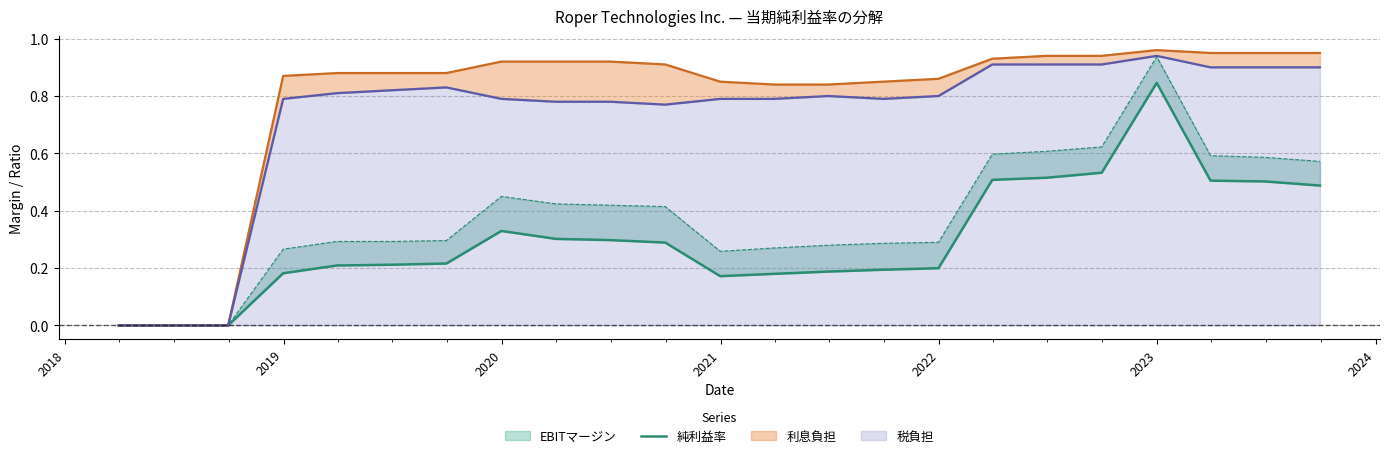

Does the chart have visible grid lines?

Yes